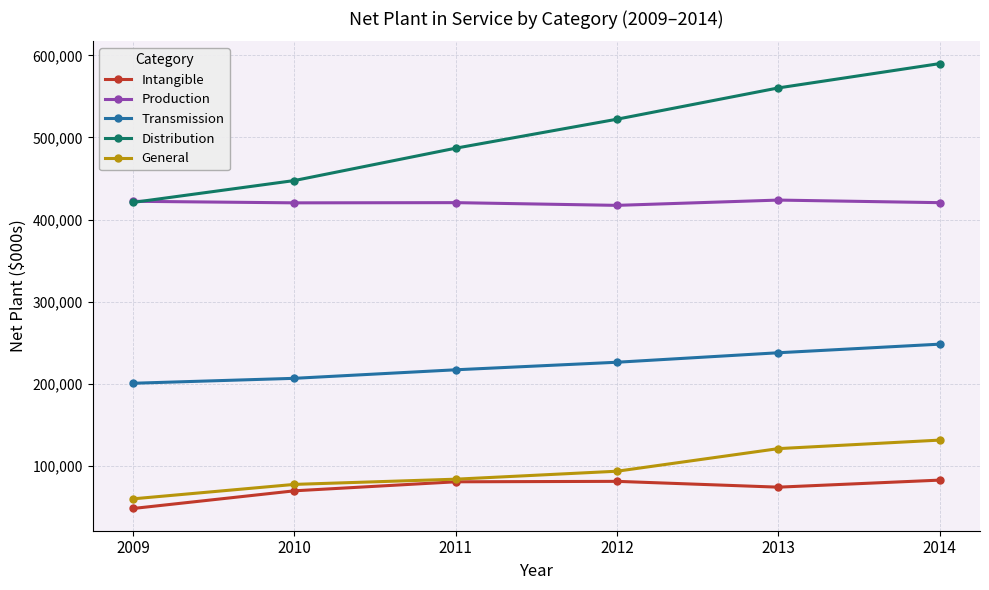

True or false: Distribution and Transmission intersect in this chart.

False